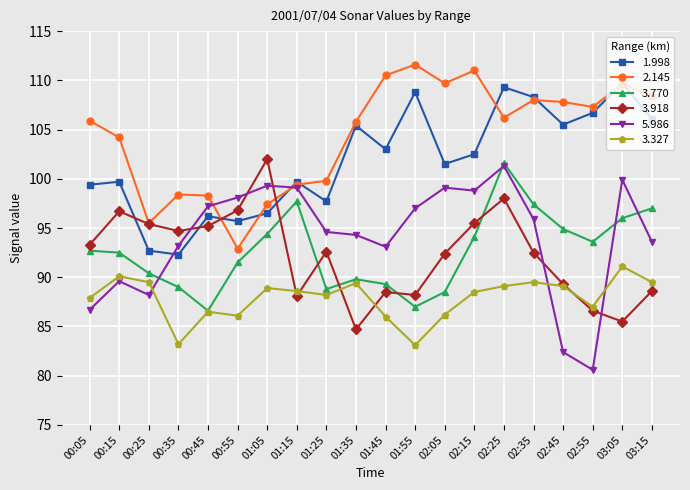

Count the number of categories in the chart.

20